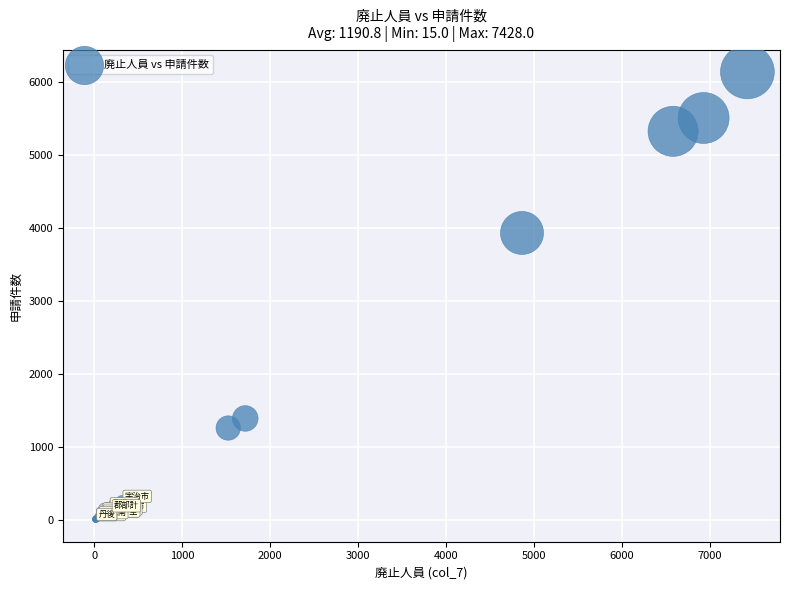

What Y value in the scatter plot is closest to 3077?

3936